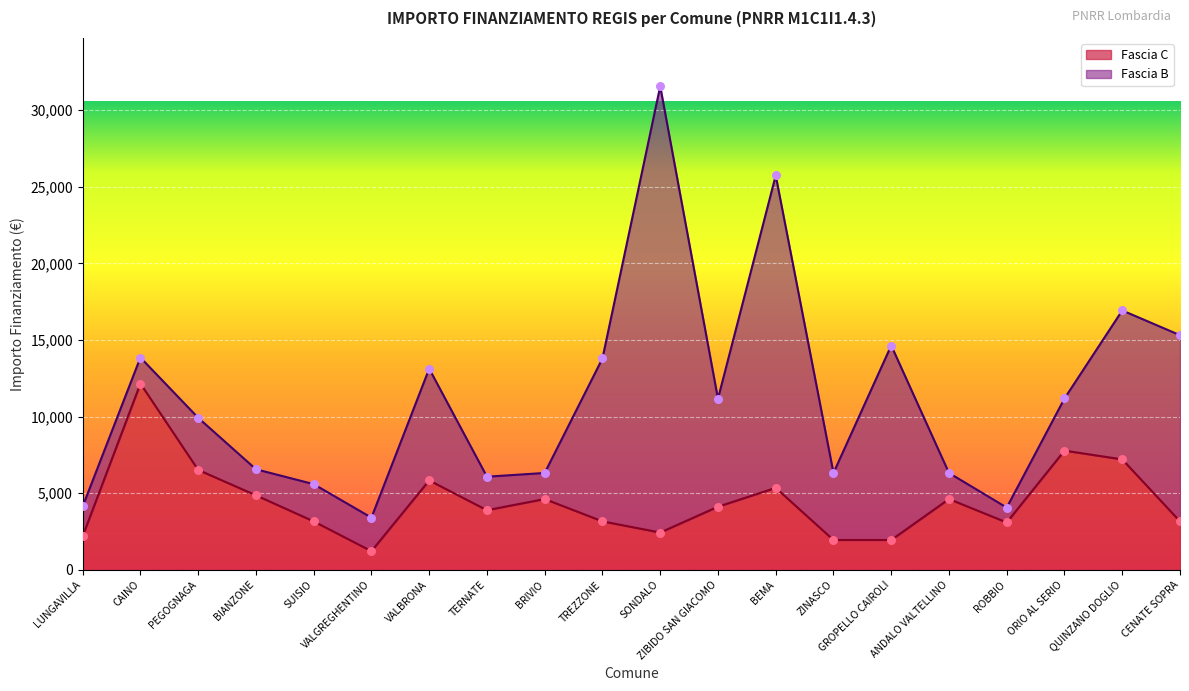

Approximately how many times larger is the value at PEGOGNAGA compared to BRIVIO?

1.4